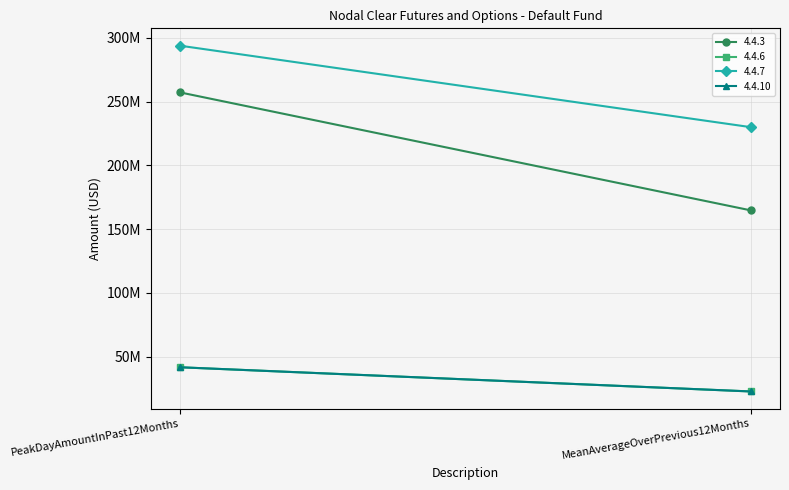

Which series has the largest range (max minus min)?

4.4.3